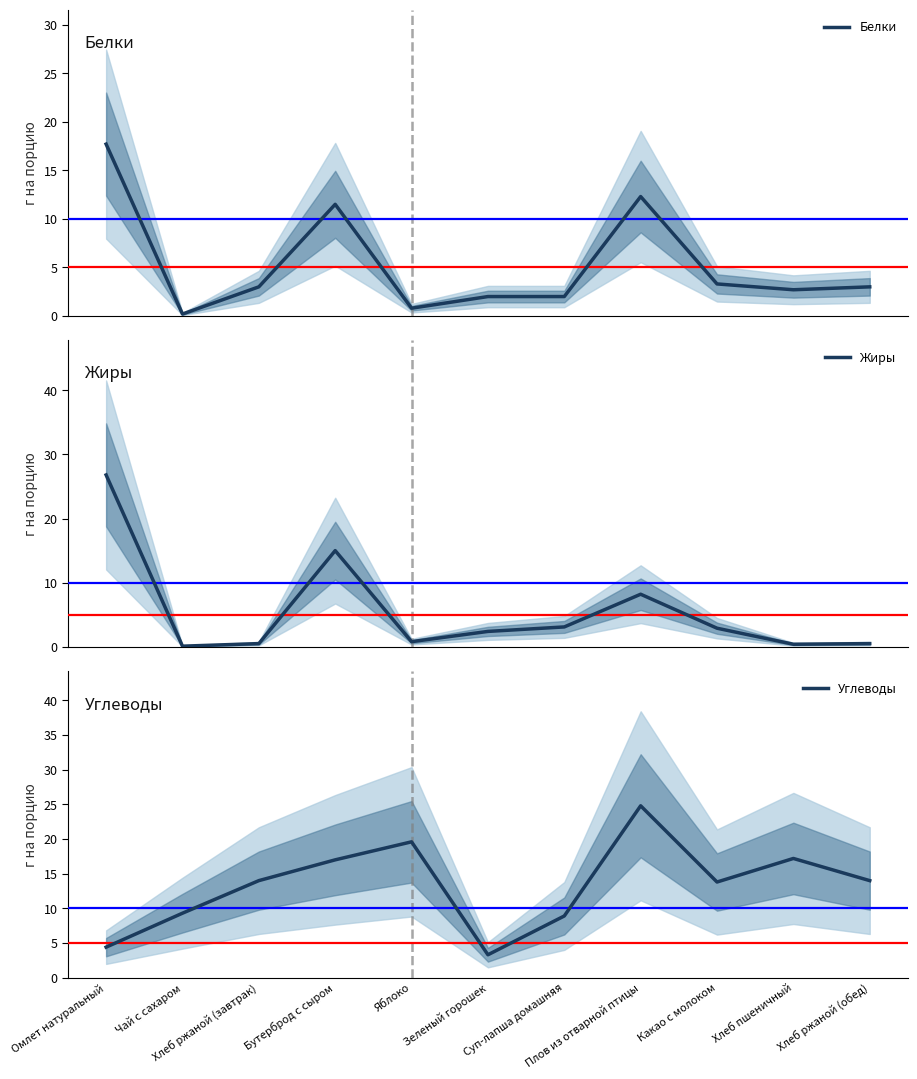

Which label corresponds to the largest value in the chart?

Омлет натуральный